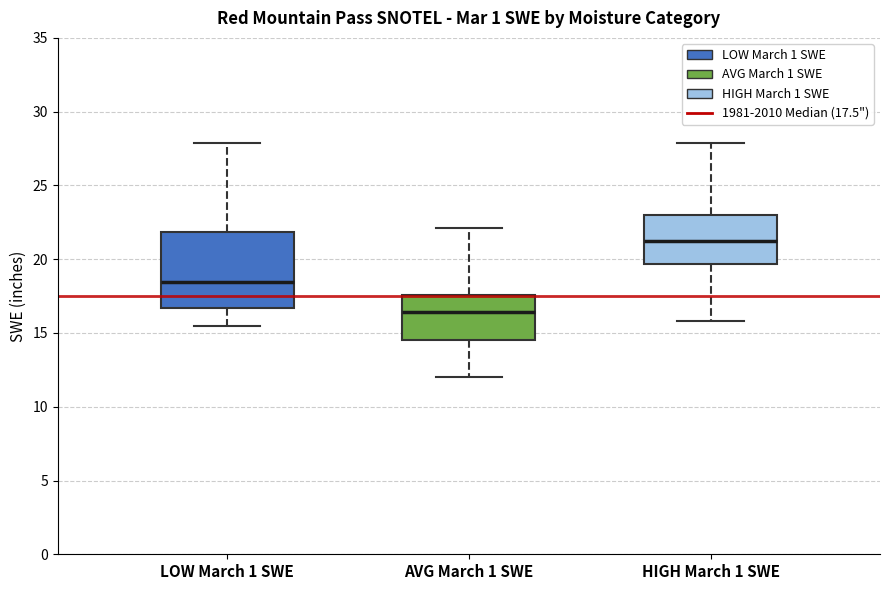

Where is the upper edge of the box for LOW March 1 SWE on the y-axis? The values are not printed on the chart, so give them approximately, as read against the axis.

22.0